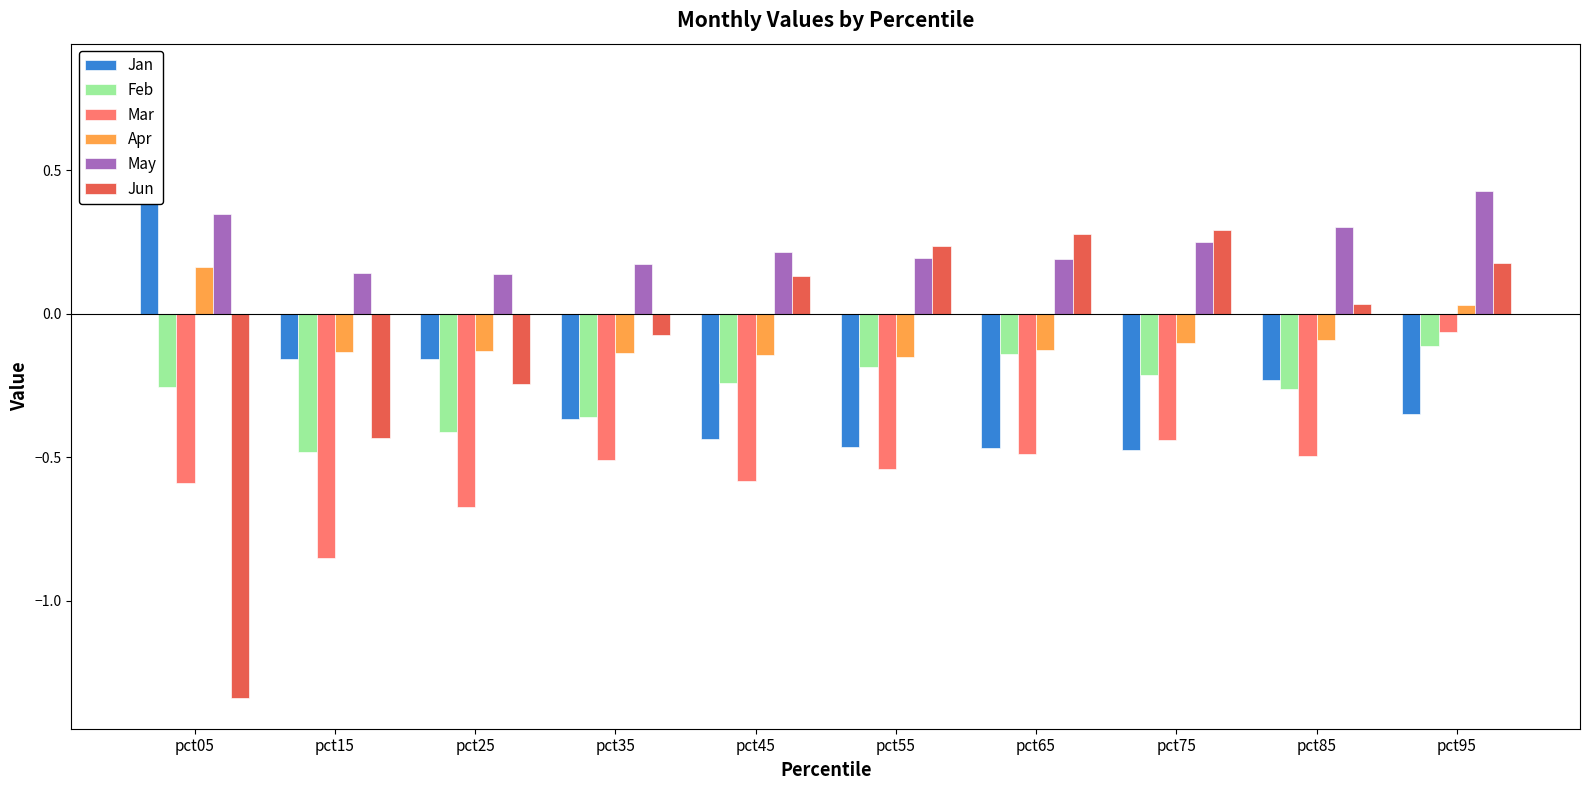

Where does the Jan series first go above 0?

pct05